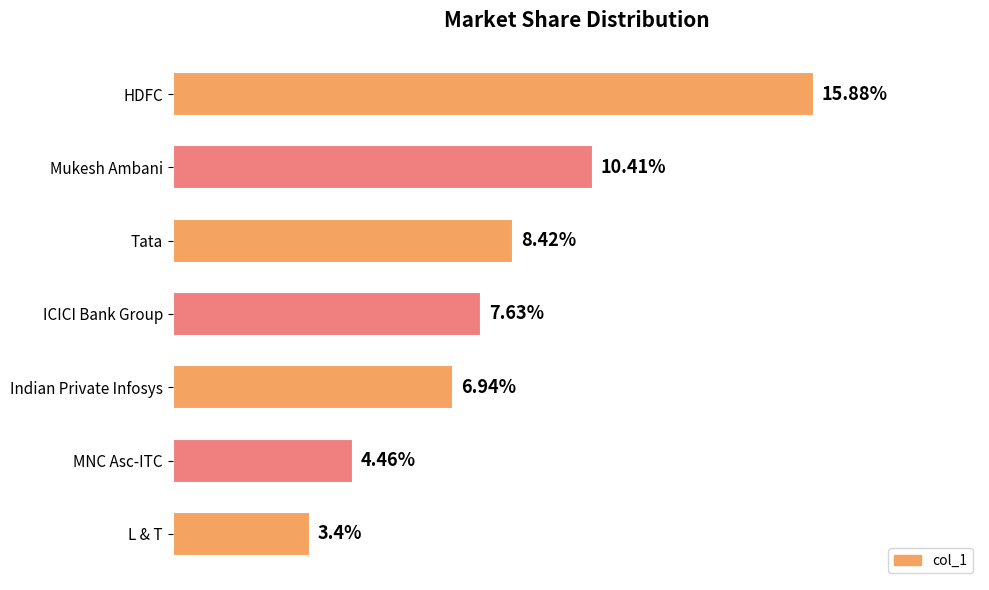

List the labels in order of value, largest first.

HDFC, Mukesh Ambani, Tata, ICICI Bank Group, Indian Private Infosys, MNC Asc-ITC, L & T